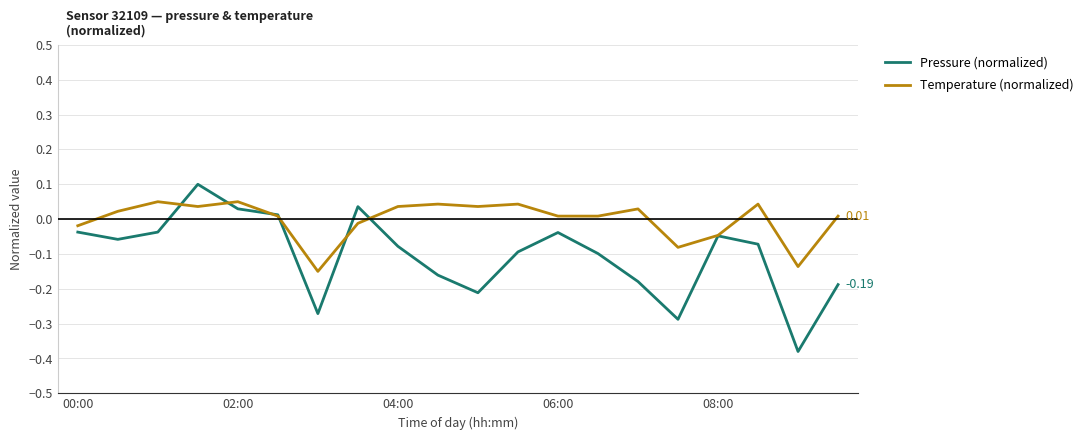

Which series has the largest total across all categories?

Temperature (normalized)